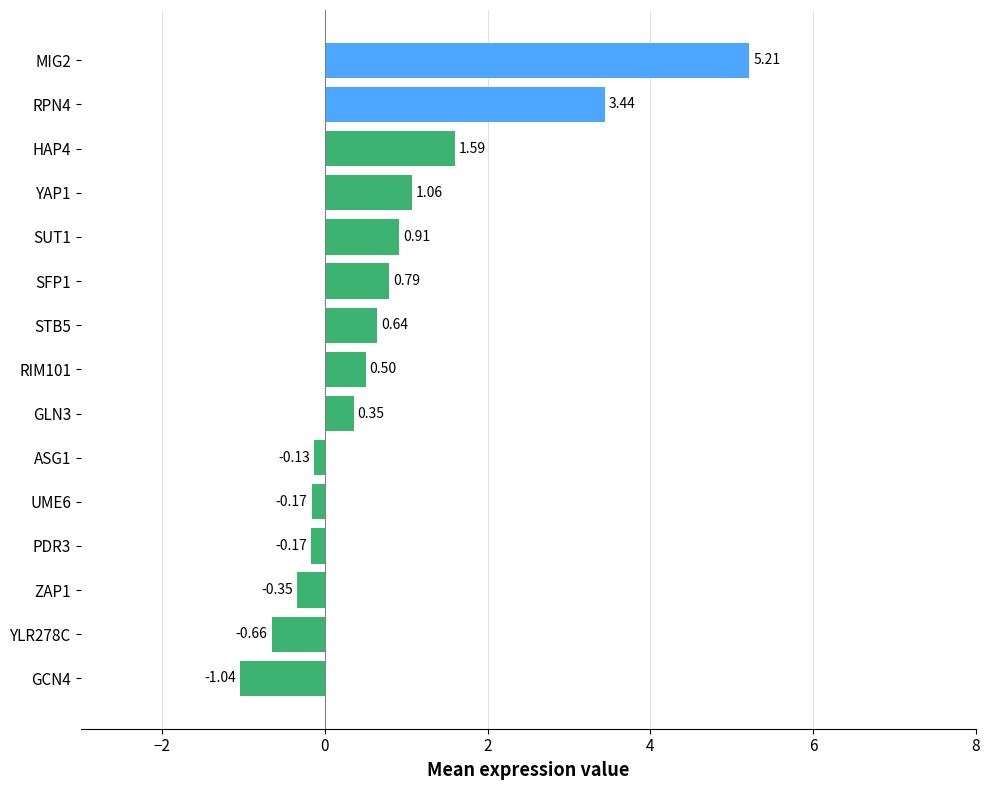

What is the difference between the maximum and second lowest values?

5.9